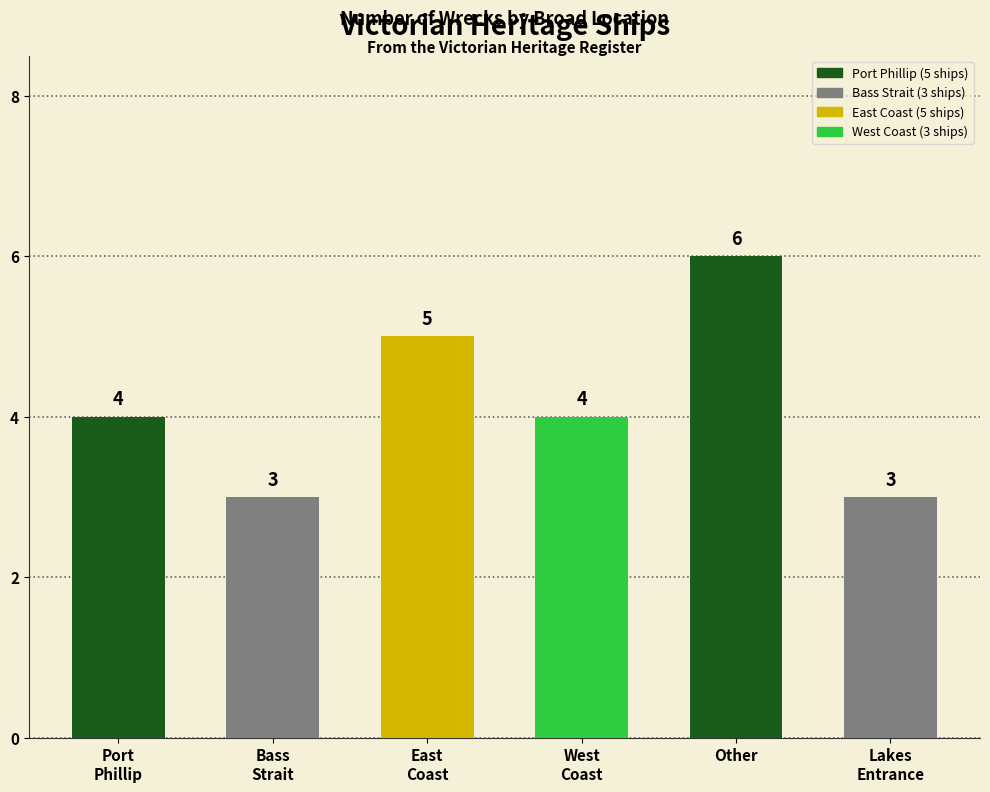

How many values are between 3 and 5?

5